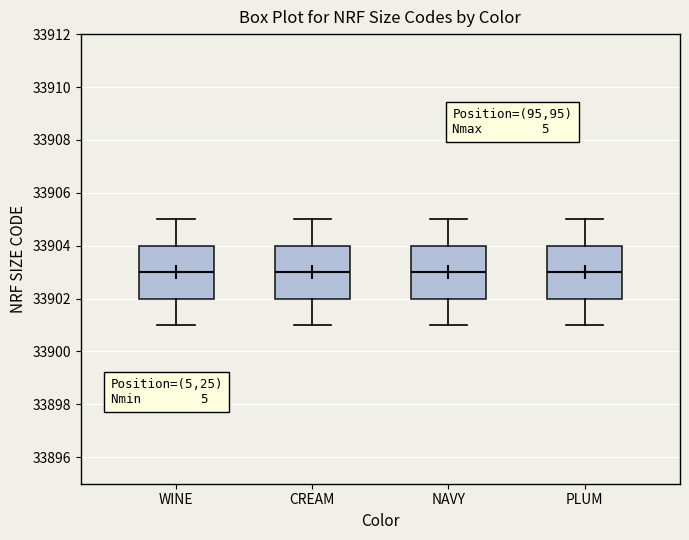

Reading left to right, transcribe this box plot: for each box, give where its median line is, the range the box spans, and where its two whiskers end, as read against the y-axis. The values are not printed on the chart, so give them approximately, as read against the axis.

WINE: median 33903, box 33902 to 33904, whiskers 33901 to 33905
CREAM: median 33903, box 33902 to 33904, whiskers 33901 to 33905
NAVY: median 33903, box 33902 to 33904, whiskers 33901 to 33905
PLUM: median 33903, box 33902 to 33904, whiskers 33901 to 33905